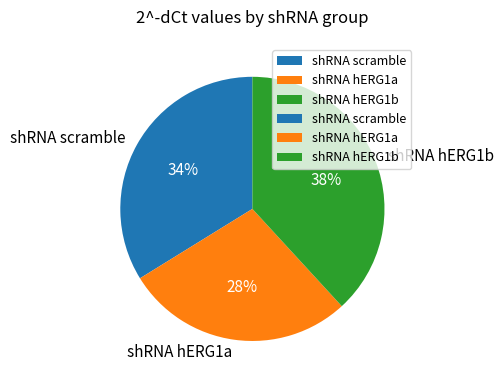

Rank the categories by value from highest to lowest.

shRNA hERG1b, shRNA scramble, shRNA hERG1a